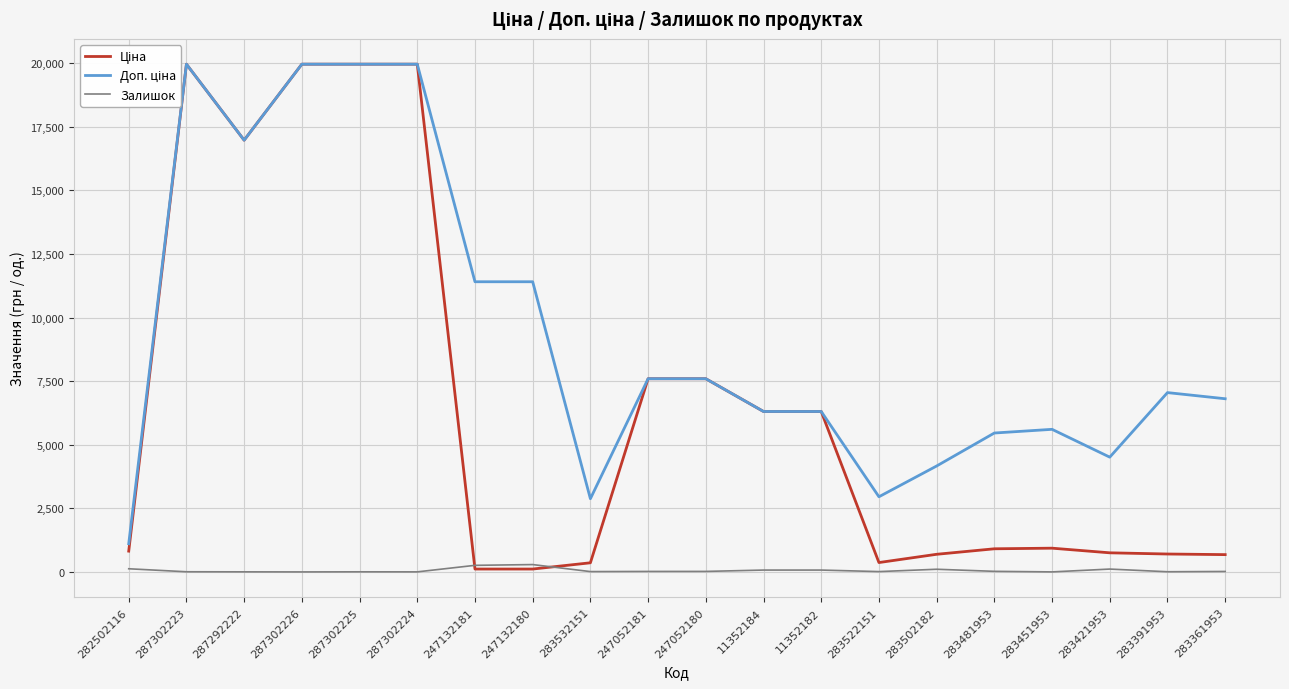

What value does the Доп. ціна series have at 247052181?

7596.5